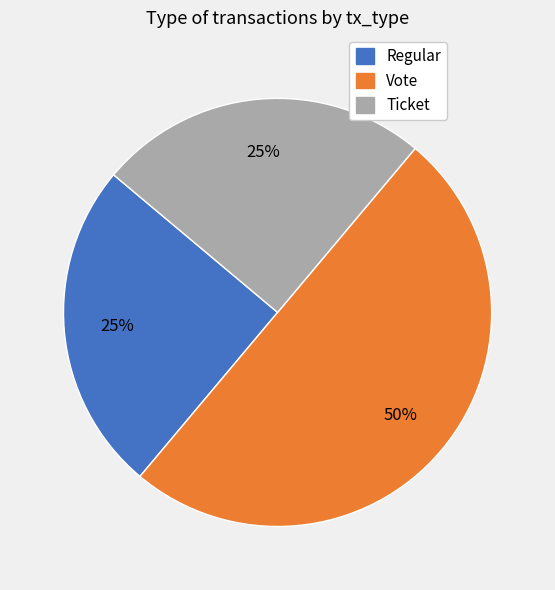

To the nearest percent, what is the difference between the largest and smallest slice percentages?

25%